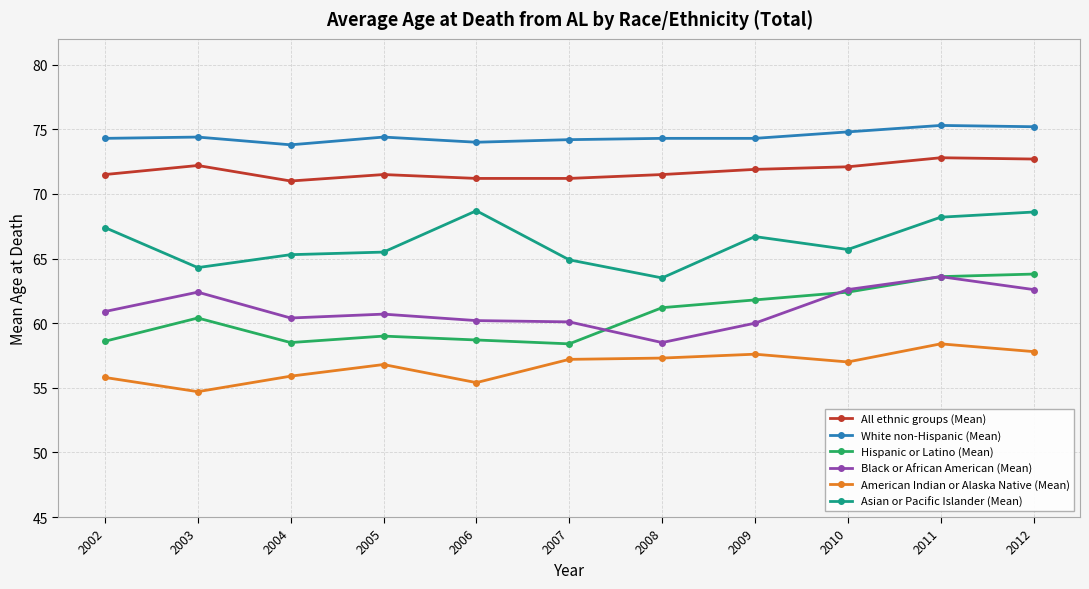

True or false: Hispanic or Latino (Mean) and White non-Hispanic (Mean) cross at least once.

False